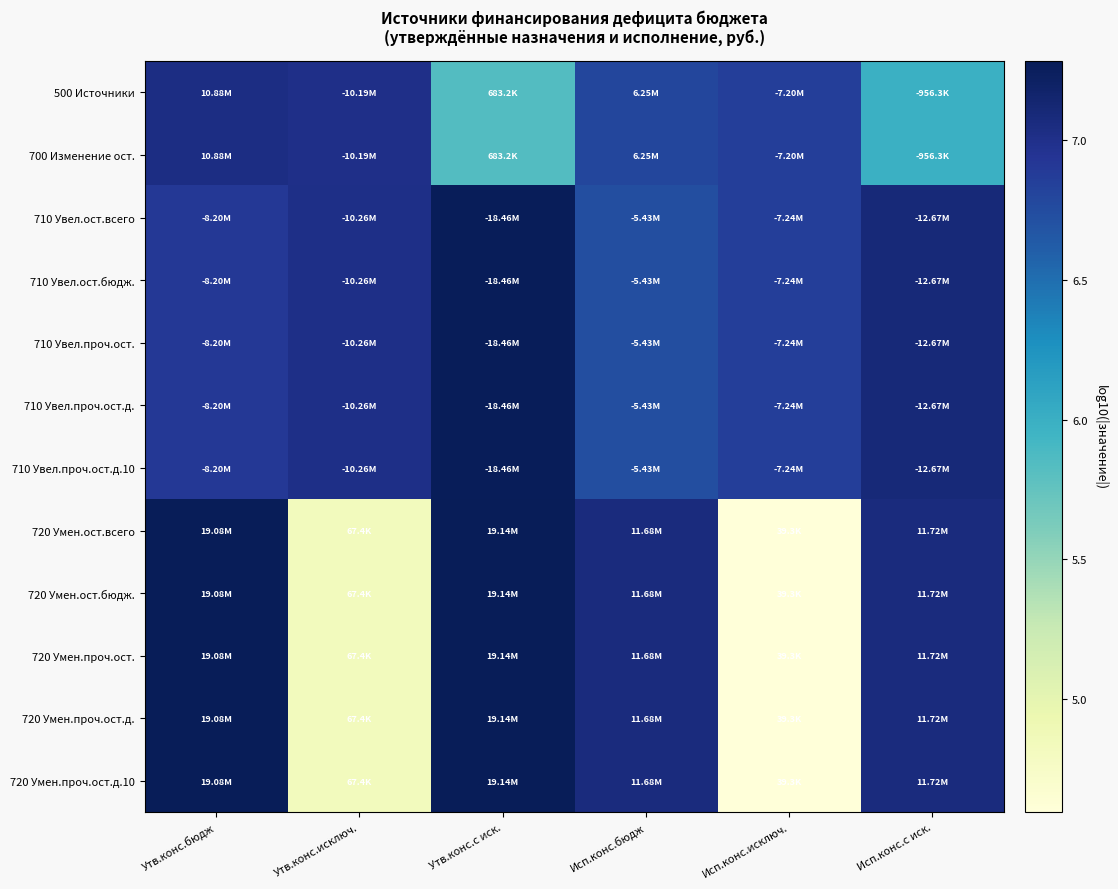

What is the total value across all series at Утв.конс.с иск.?

84.4